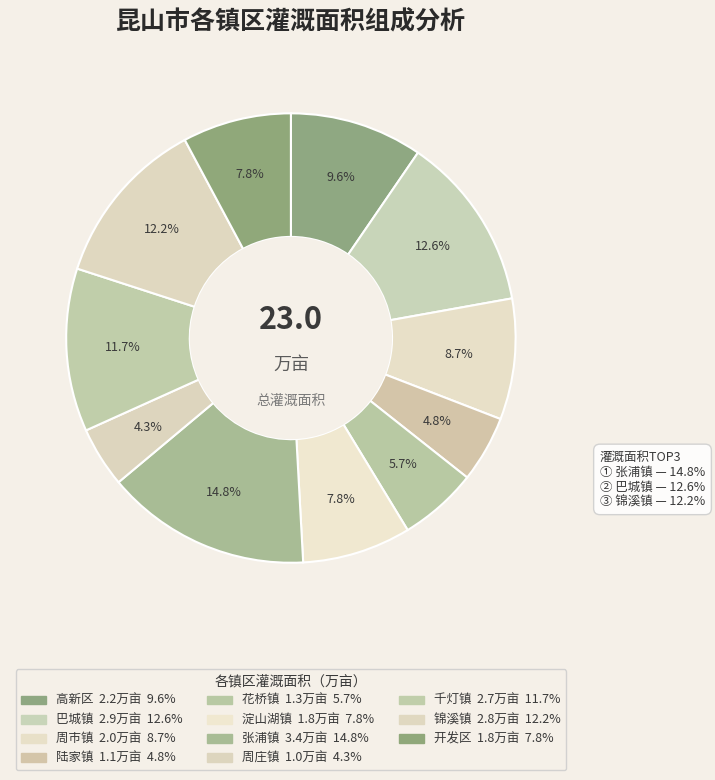

The 花桥镇 slice represents 15% of the pie. True or false?

False